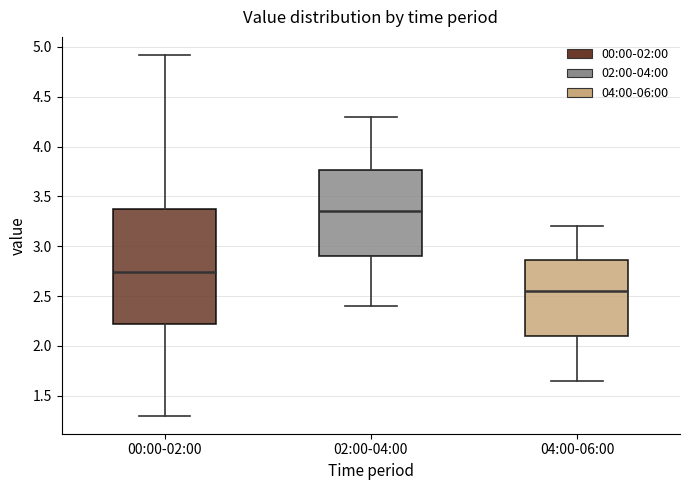

Comparing the boxes themselves (not the whiskers), which one is the tallest?

00:00-02:00